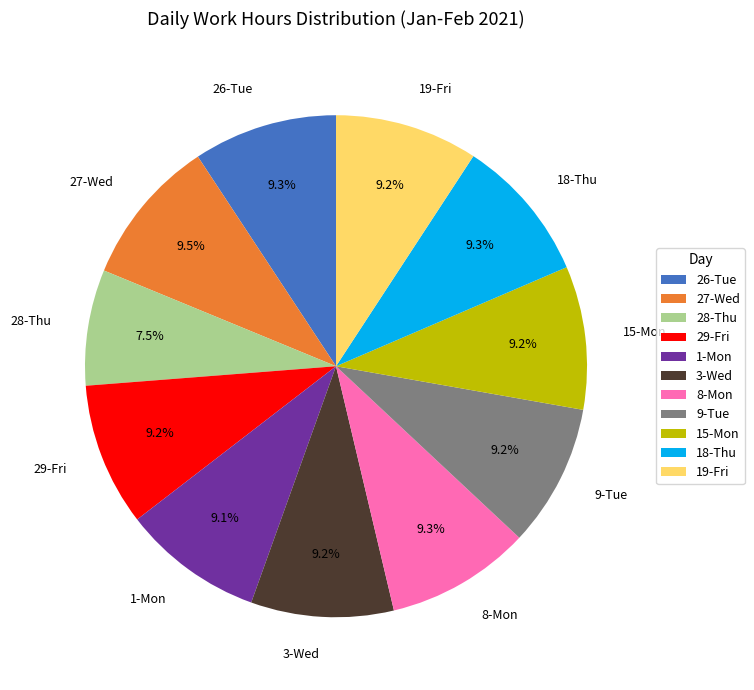

What is the smallest slice in the pie chart?

28-Thu